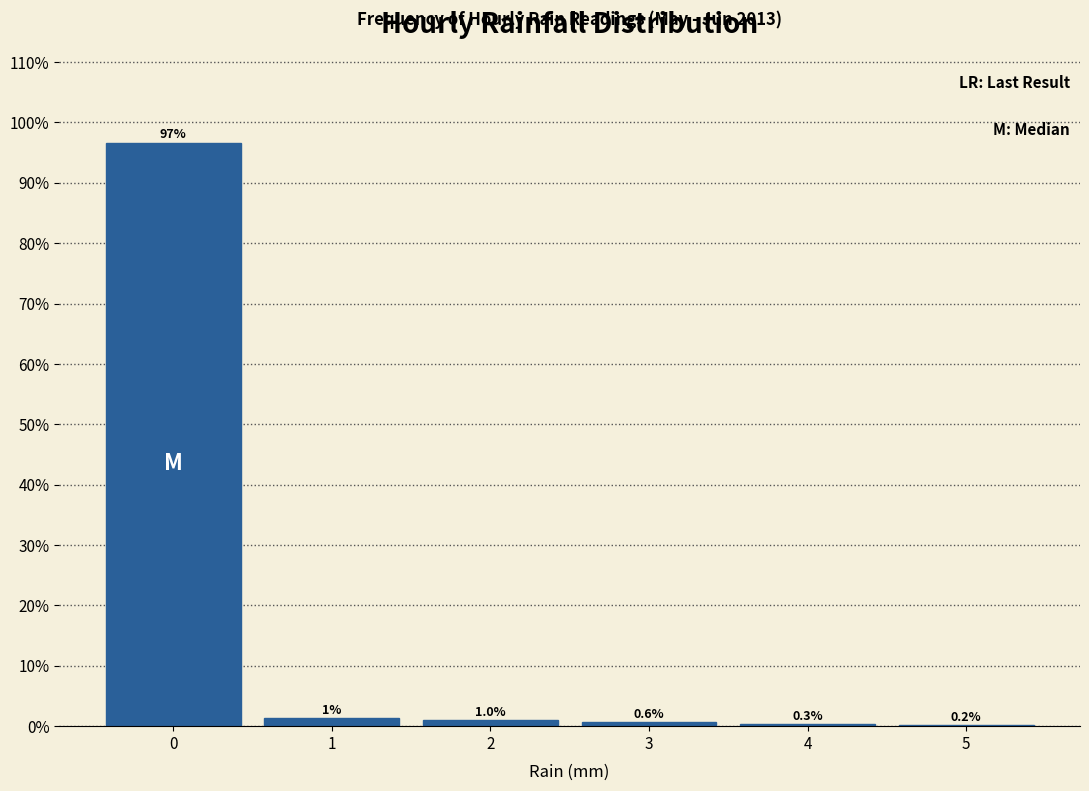

Which range on the x-axis has the tallest bar?

-0.5 to 0.5